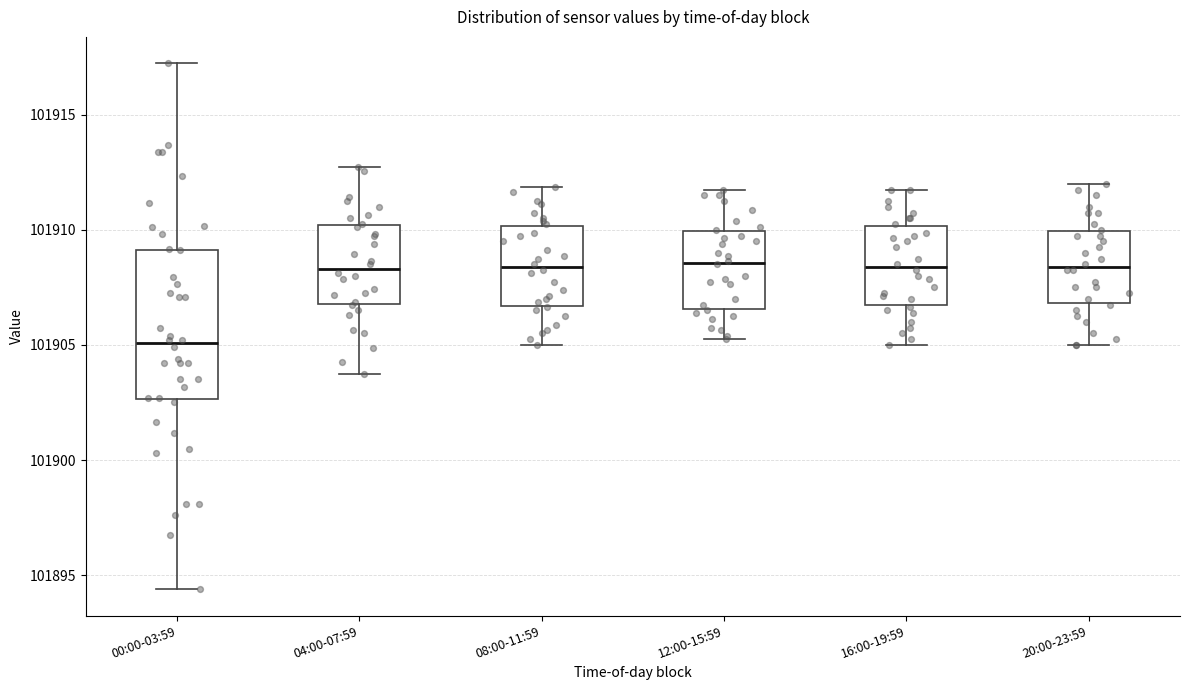

Reading left to right, transcribe this box plot: for each box, give where its median line is, the range the box spans, and where its two whiskers end, as read against the y-axis. The values are not printed on the chart, so give them approximately, as read against the axis.

00:00-03:59: median 101905.0, box 101902.5 to 101909.0, whiskers 101894.5 to 101917.5
04:00-07:59: median 101908.5, box 101907.0 to 101910.0, whiskers 101904.0 to 101913.0
08:00-11:59: median 101908.5, box 101906.5 to 101910.0, whiskers 101905.0 to 101912.0
12:00-15:59: median 101908.5, box 101906.5 to 101910.0, whiskers 101905.5 to 101912.0
16:00-19:59: median 101908.5, box 101906.5 to 101910.0, whiskers 101905.0 to 101912.0
20:00-23:59: median 101908.5, box 101907.0 to 101910.0, whiskers 101905.0 to 101912.0